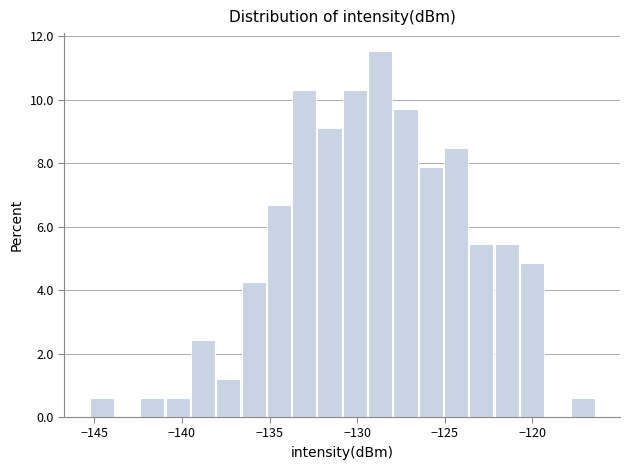

Read against the x-axis, roughly where is the centre of the tallest bar?

-128.5